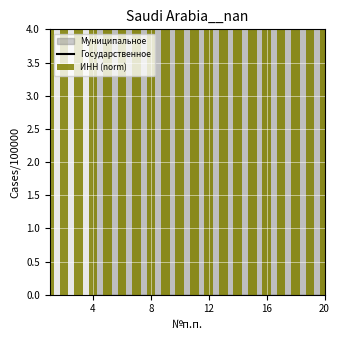

What is the value of the ИНН (norm) bar at the 6th from the left?

66.0